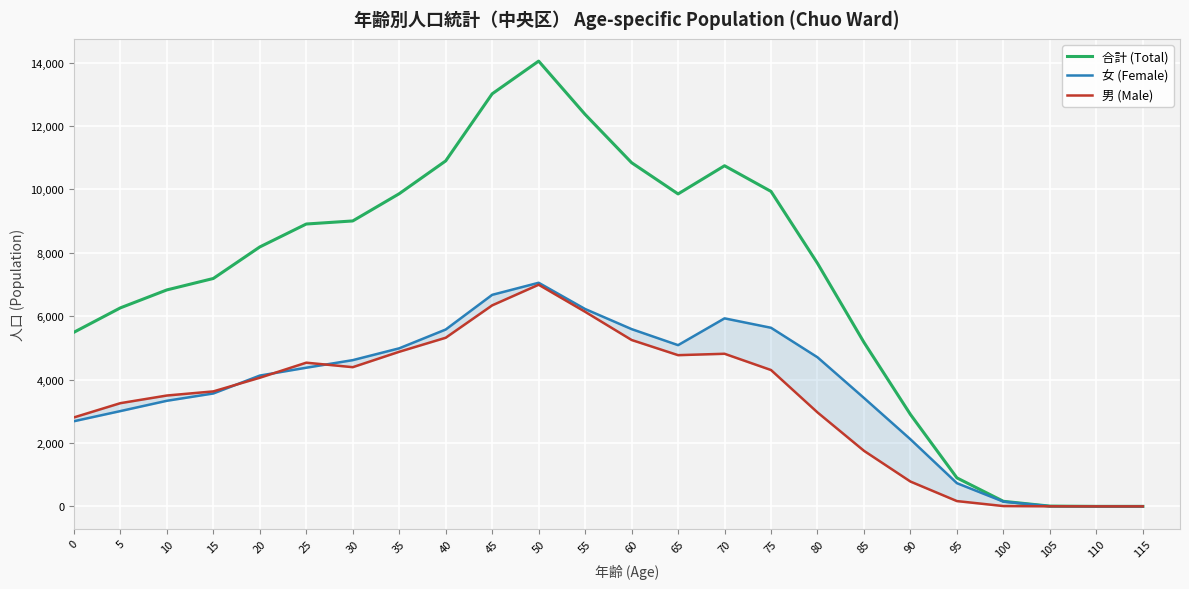

In 合計 (Total), how many points are higher than both neighbors (excluding endpoints)?

2